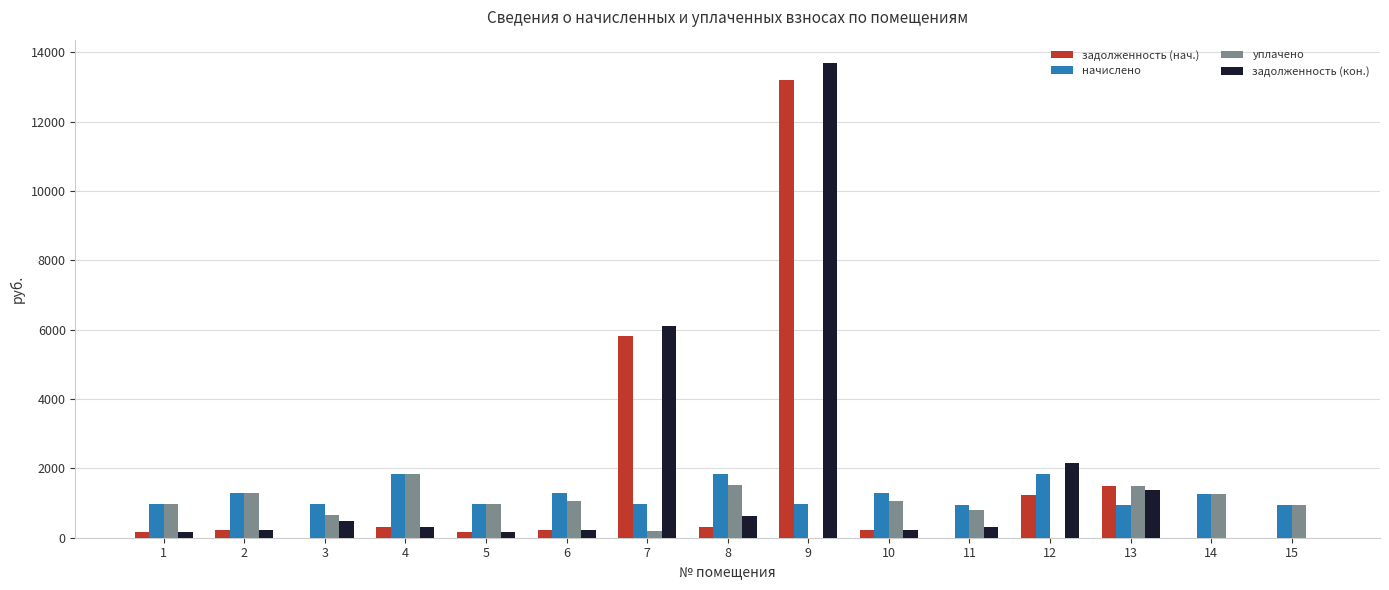

What is the highest value of the уплачено series?

1834.9